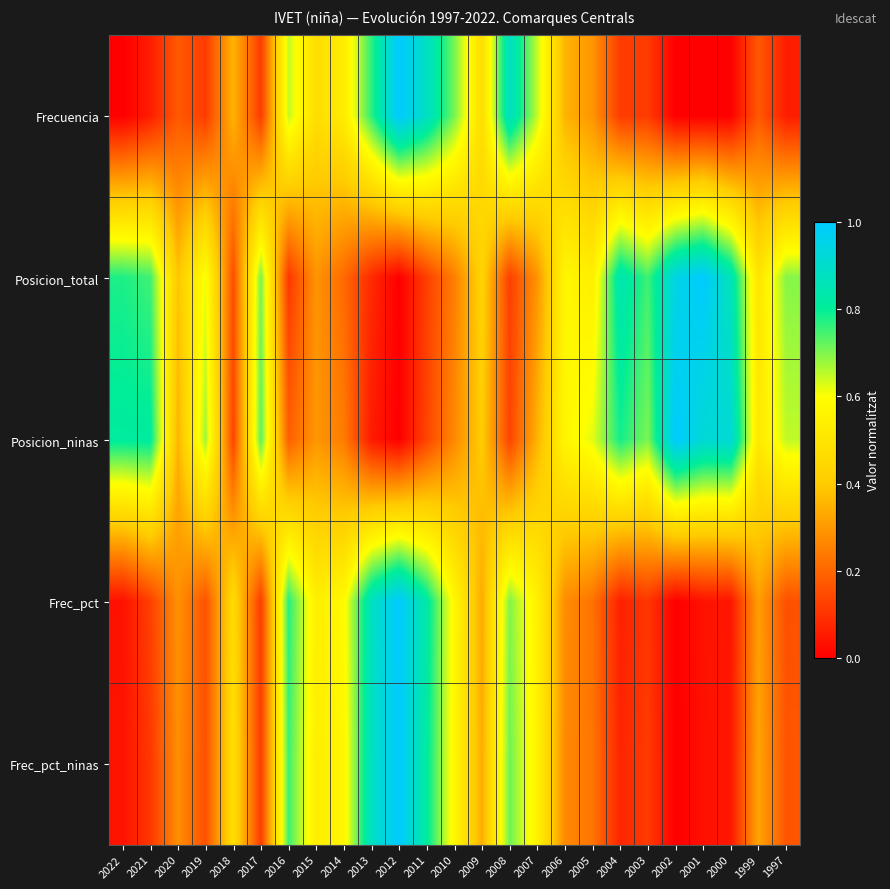

At which category does the chart reach its minimum across all series?

2022